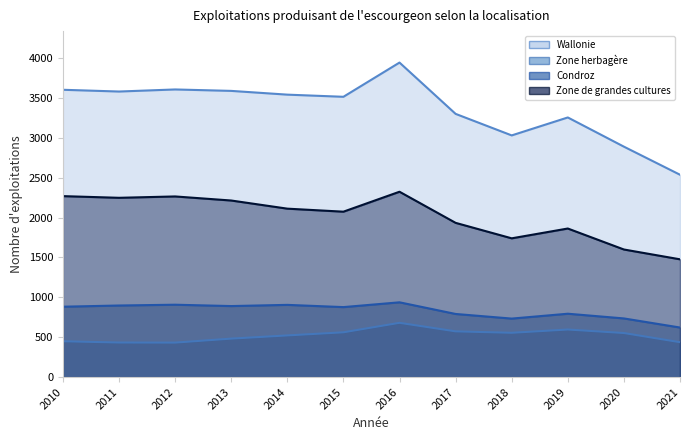

Reading left to right, extract all data points from this chart.

Wallonie: 3602	3580	3606	3588	3541	3514	3943	3300	3030	3255	2889	2537
Zone herbagère: 450	434	433	483	523	562	681	574	556	597	553	438
Condroz: 883	898	908	891	906	878	938	792	734	795	736	622
Zone de grandes cultures: 2269	2248	2265	2214	2112	2074	2324	1934	1740	1863	1600	1477